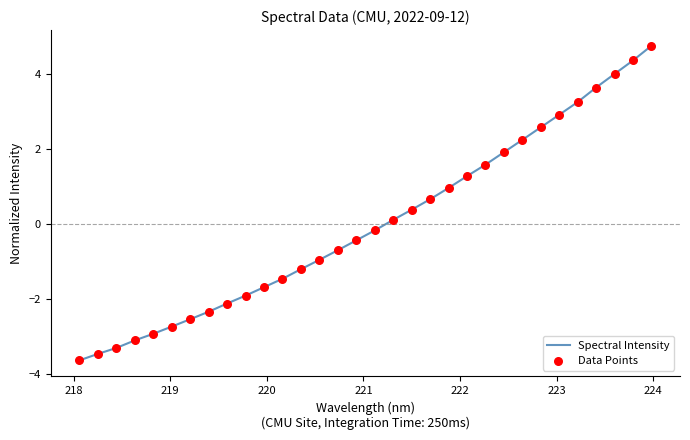

What is the smallest value displayed?

-3.6